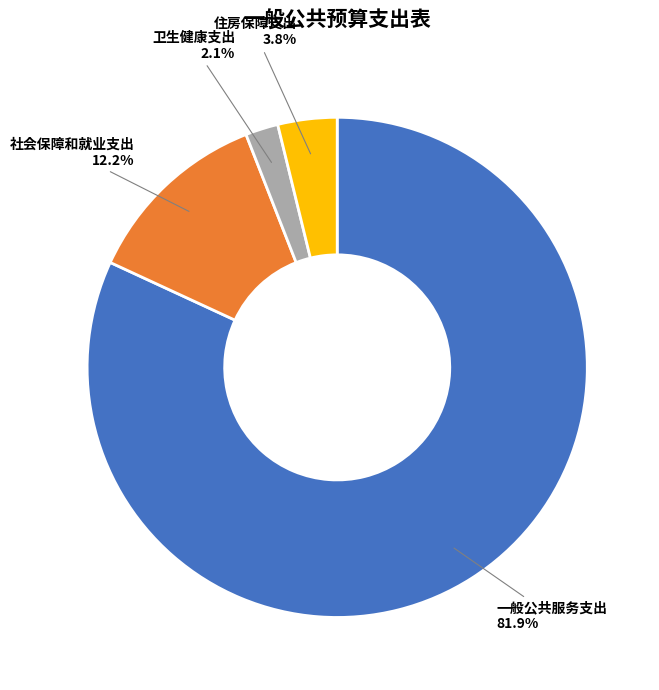

To the nearest percent, what is the average slice percentage?

25%